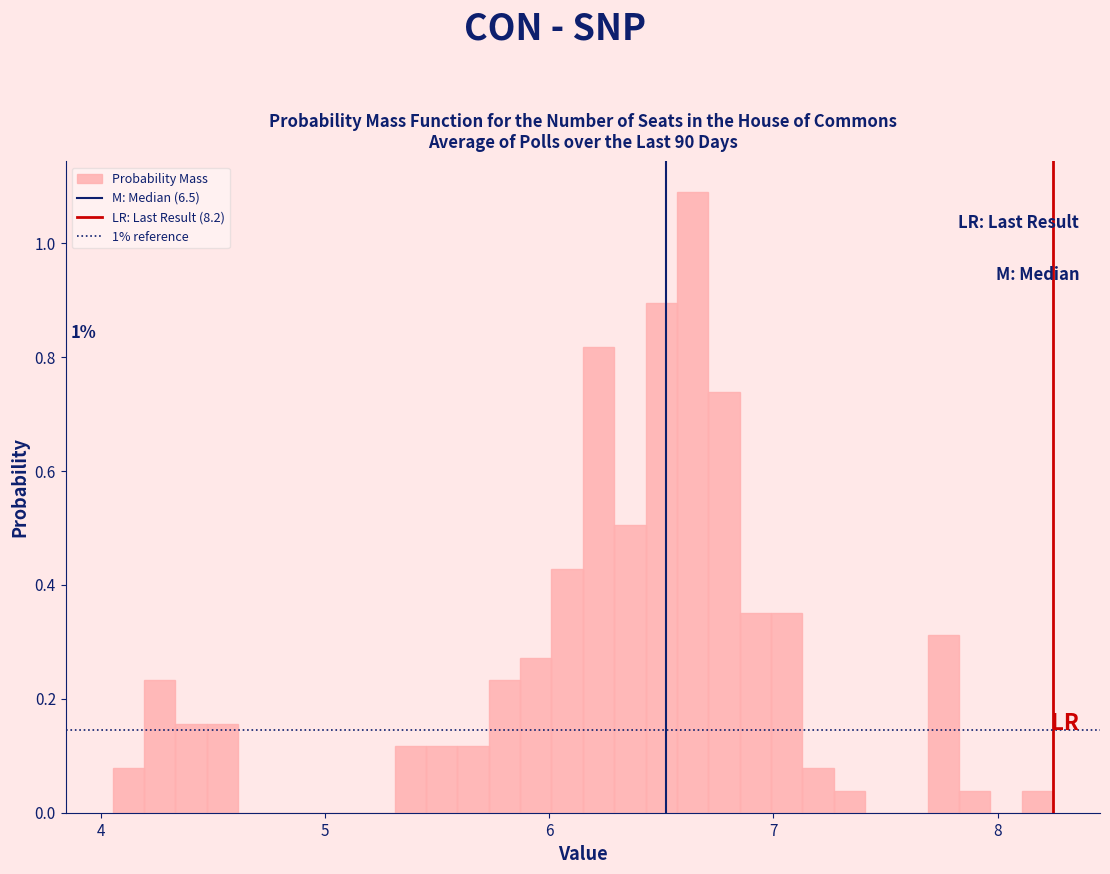

Around what value on the x-axis is the tallest bar? Give the approximate position of its centre, as read against the axis.

6.6